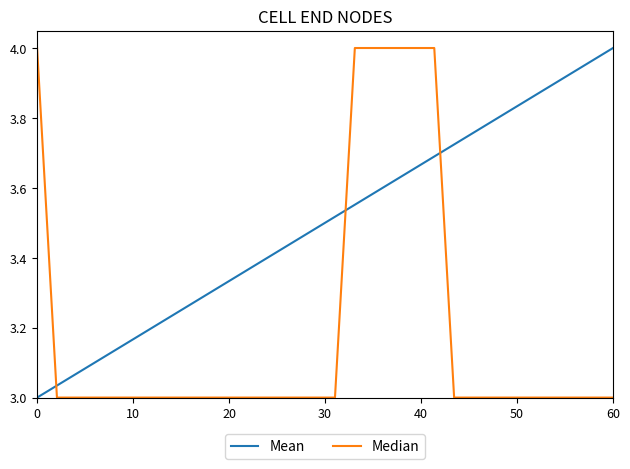

List the series in order of their overall mean, highest first.

Mean, Median